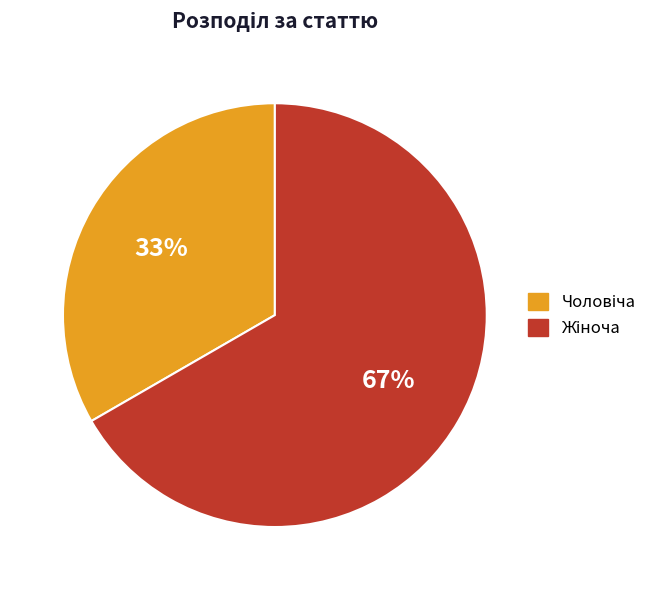

Is there a majority slice in this chart?

Yes